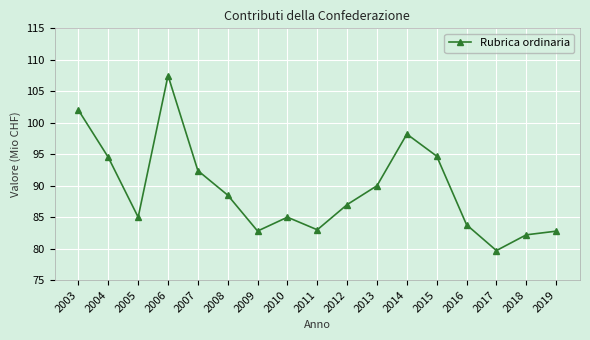

At which category does the chart reach its minimum across all series?

2017